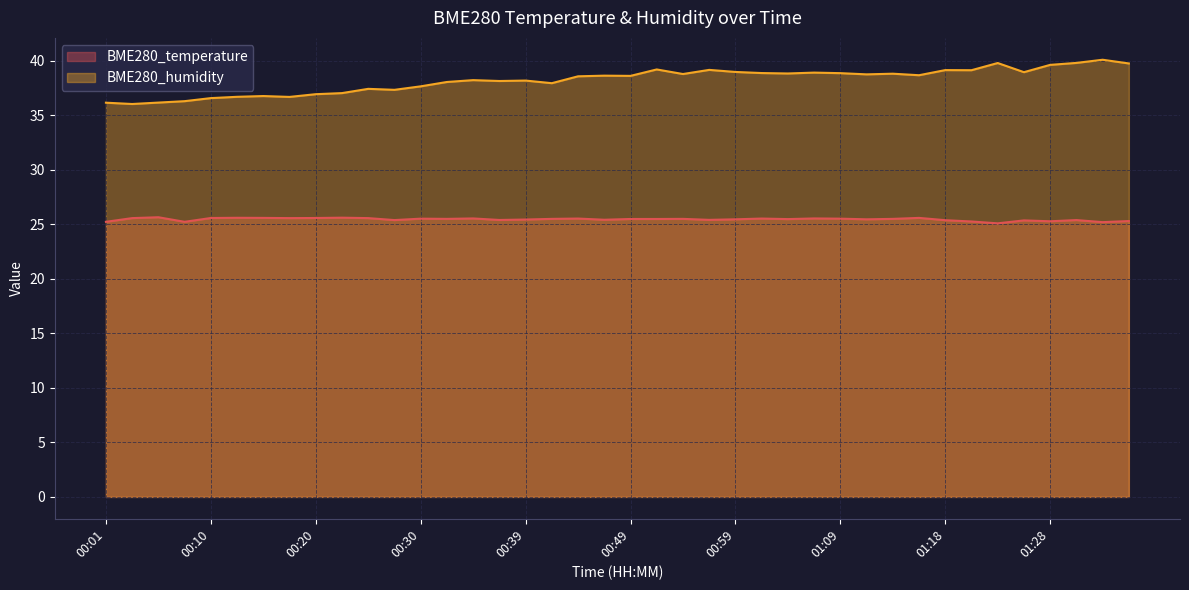

Where is BME280_temperature nearest to the value 25?

01:23